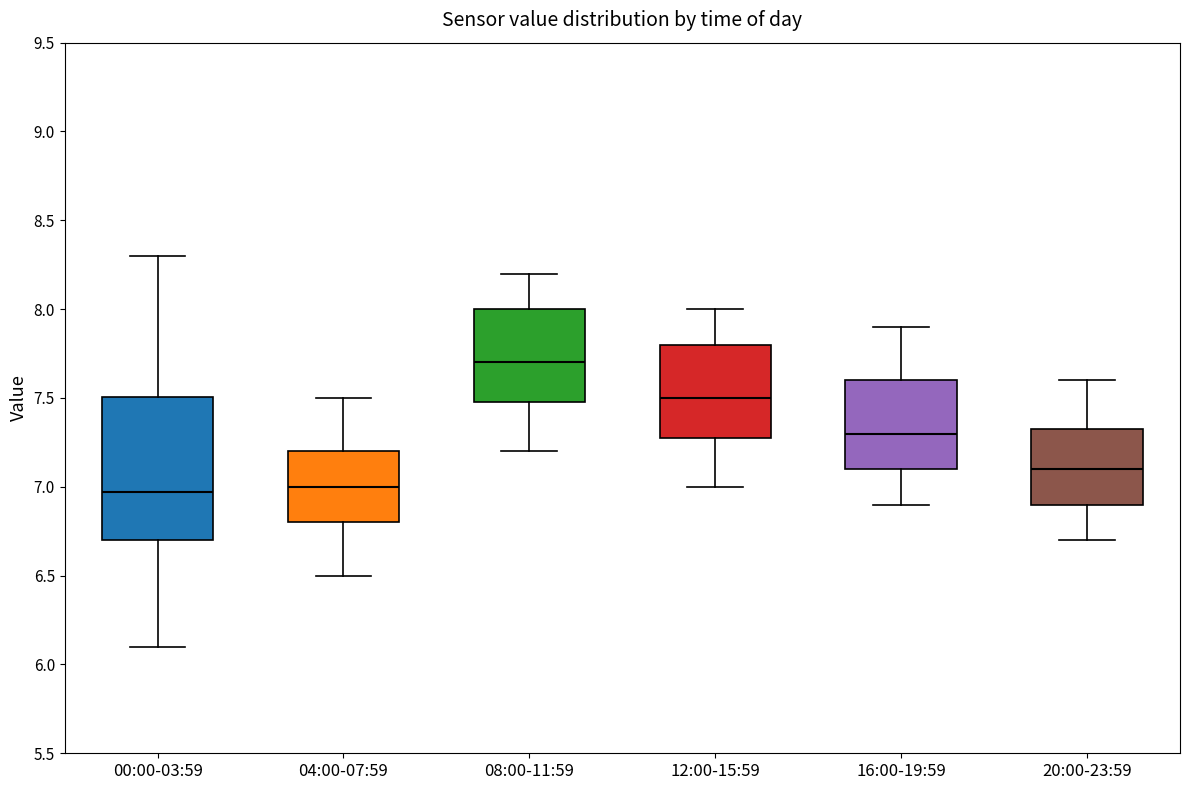

Which box is the tallest, from its lower edge to its upper edge?

00:00-03:59